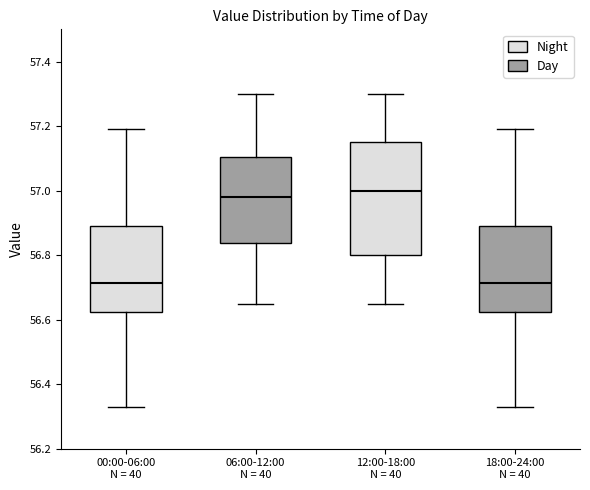

Reading left to right, read every box against the y-axis: the position of its median line, the range the box covers, and the ends of its whiskers. The values are not printed on the chart, so give them approximately, as read against the axis.

00:00-06:00 N = 40: median 56.72, box 56.62 to 56.90, whiskers 56.34 to 57.20
06:00-12:00 N = 40: median 56.98, box 56.84 to 57.10, whiskers 56.66 to 57.30
12:00-18:00 N = 40: median 57.00, box 56.80 to 57.16, whiskers 56.66 to 57.30
18:00-24:00 N = 40: median 56.72, box 56.62 to 56.90, whiskers 56.34 to 57.20